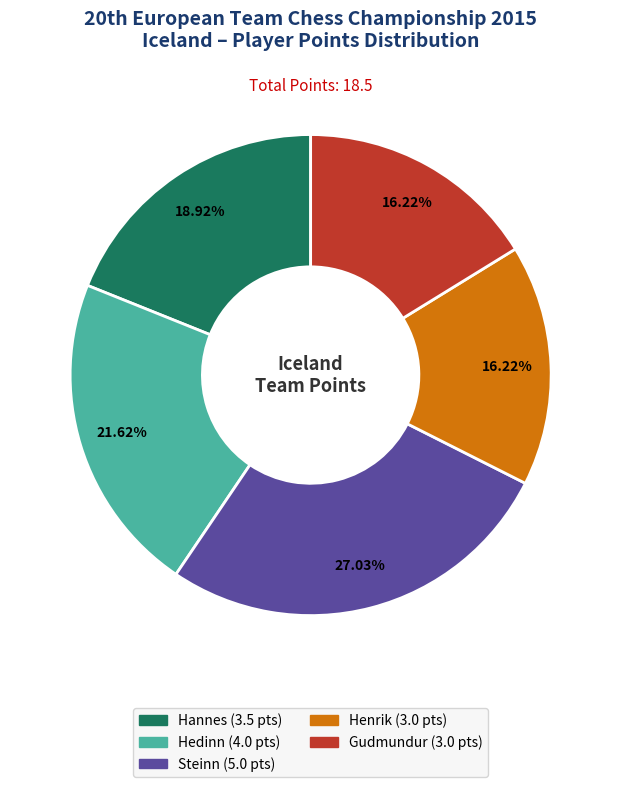

Does any single category account for the majority?

No